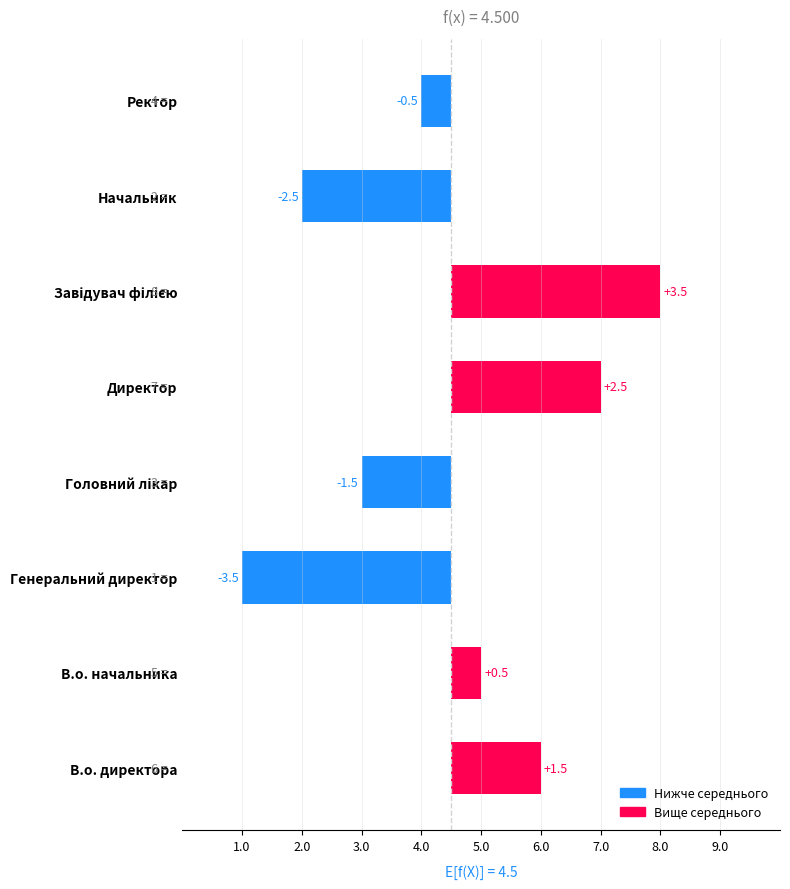

What is the difference between the values at Головний лікар and Ректор?

1.0